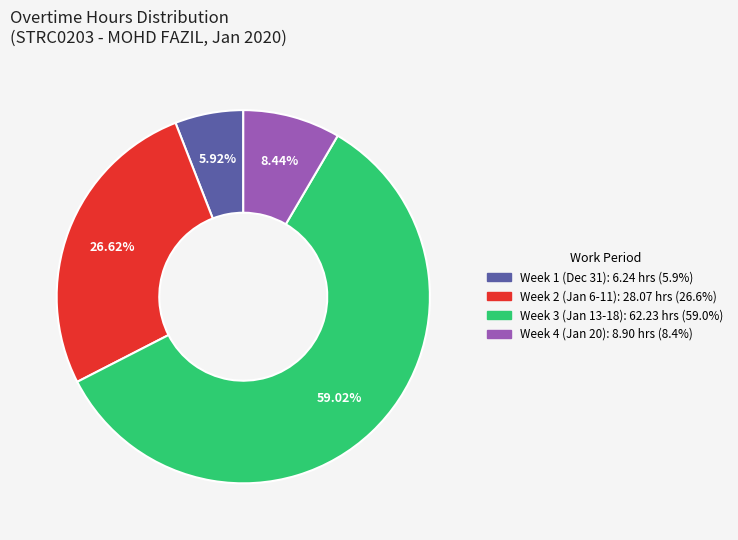

Does any single category account for the majority?

Yes